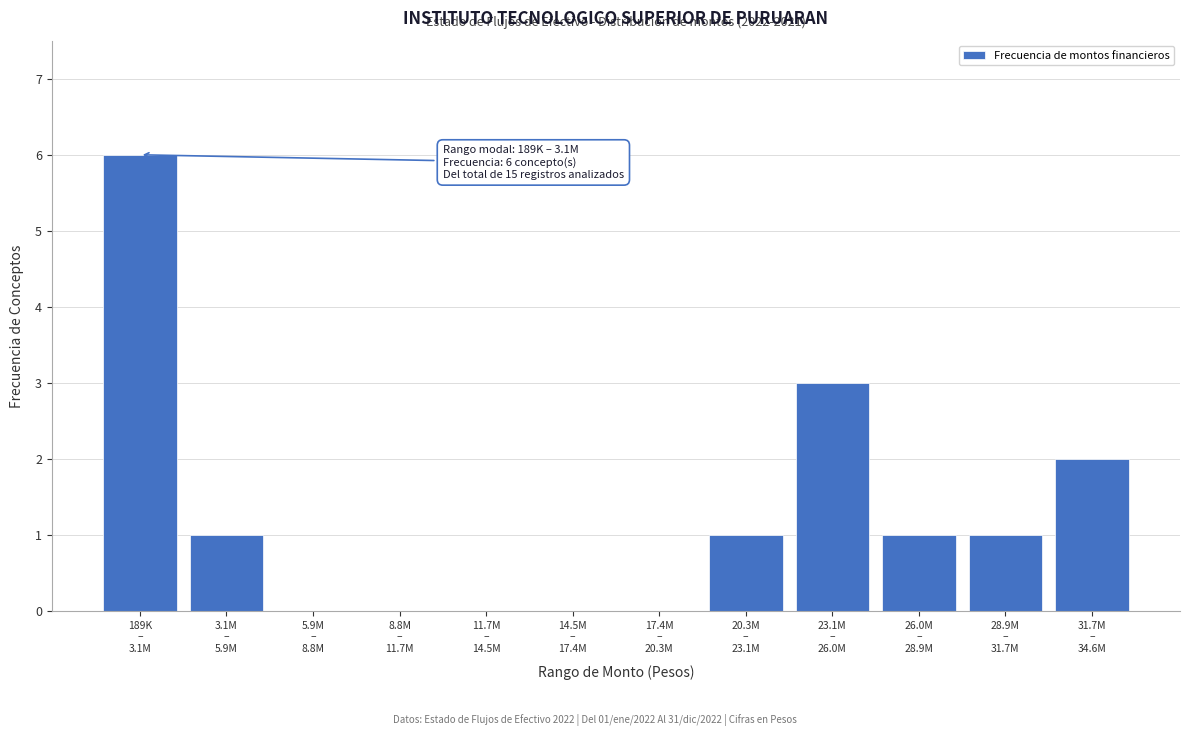

What is the greatest value displayed?

6